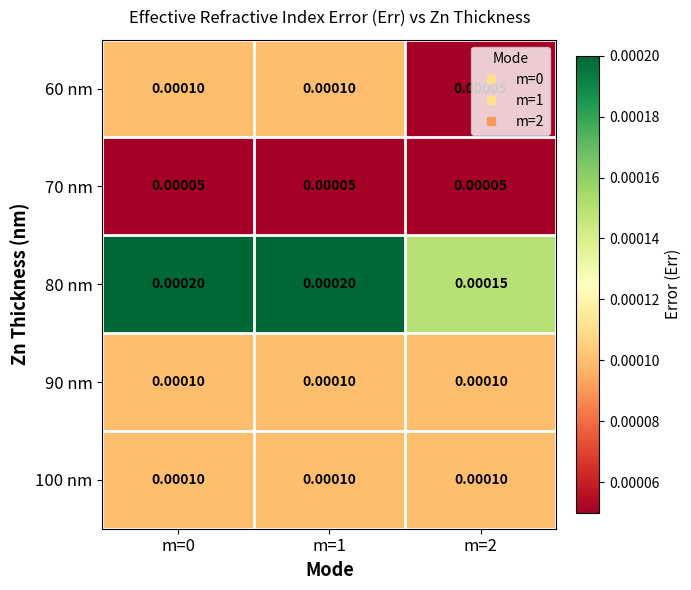

How many categories are shown in the chart?

3